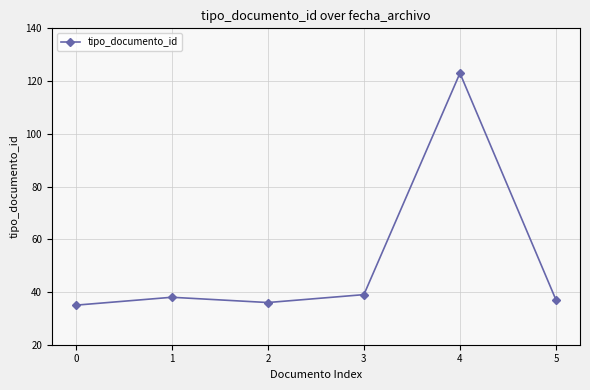

What is the sum of the values at 1 and 5?

75